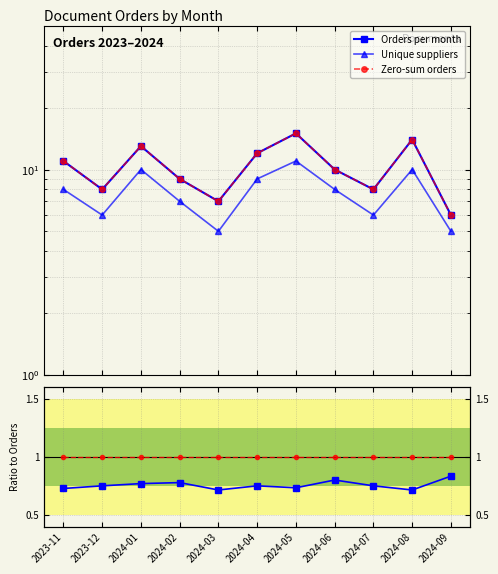

Which series has the largest total across all categories?

Orders per month